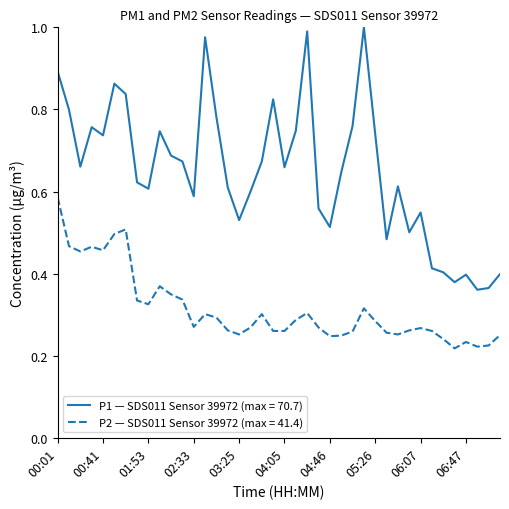

Which series has the largest total across all categories?

P1 — SDS011 Sensor 39972 (max = 70.7)